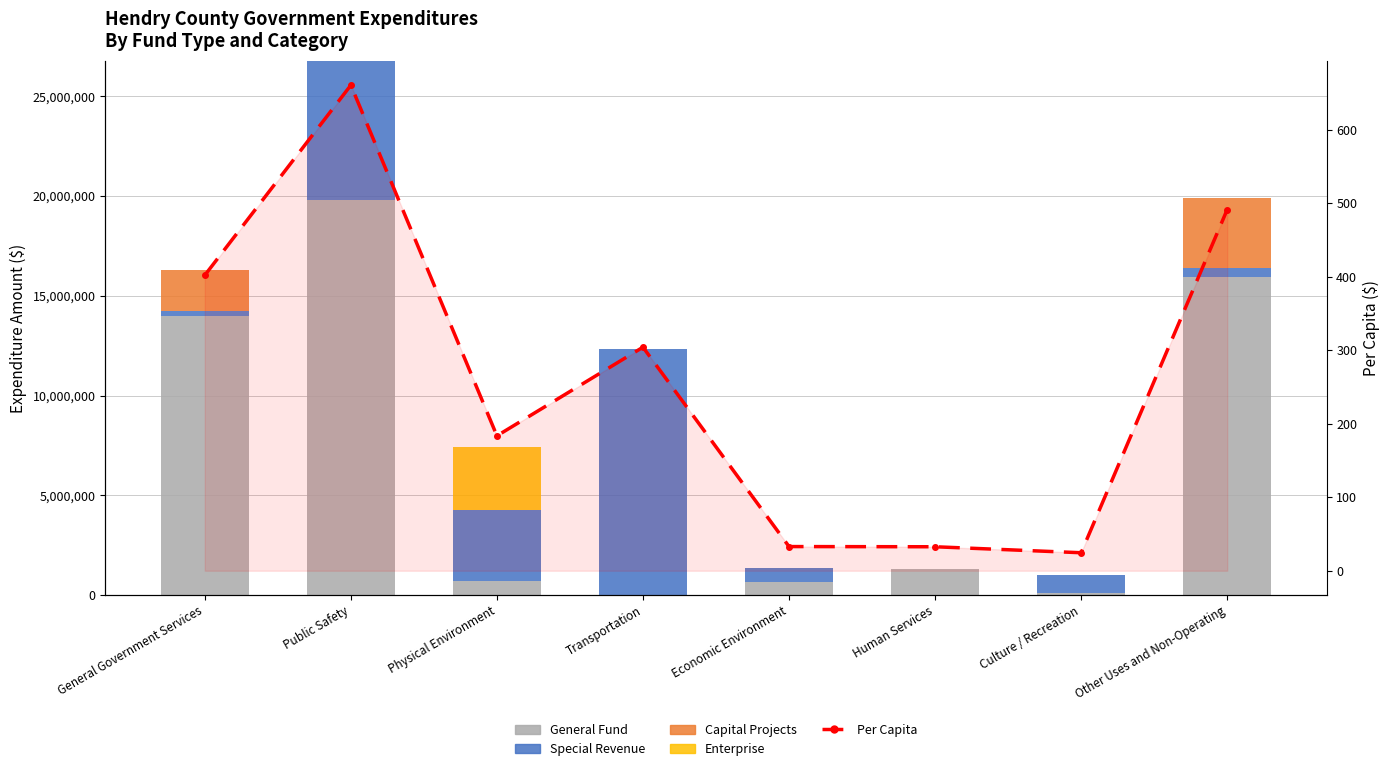

Which has a higher value, Physical Environment or Economic Environment?

Physical Environment